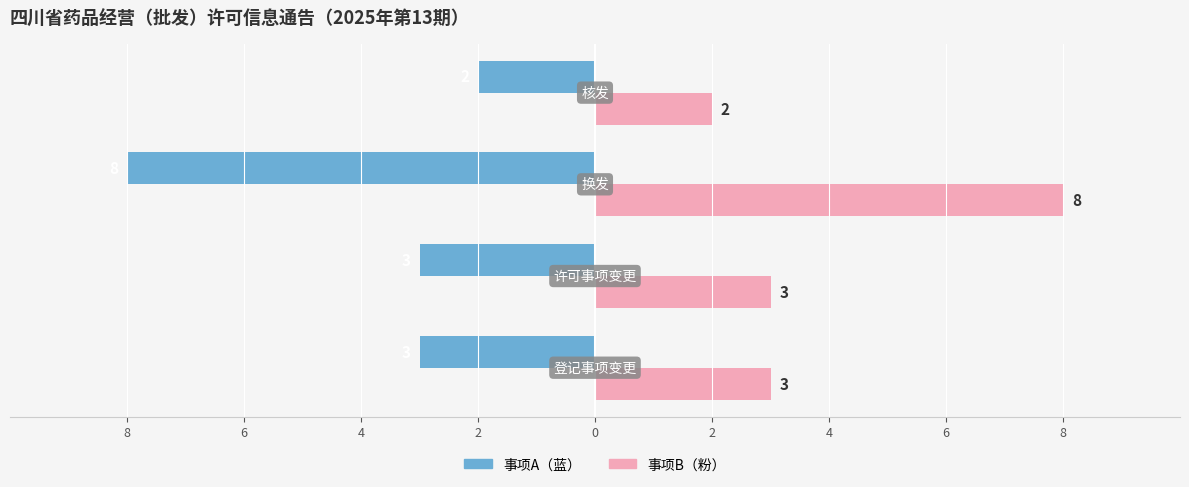

What are all the series names shown in the legend?

事项A（蓝）, 事项B（粉）